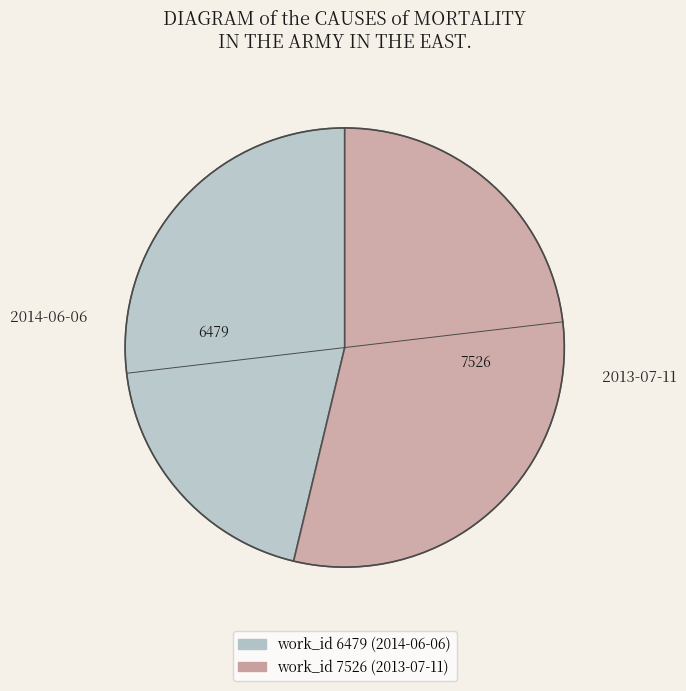

Rank the categories by value from lowest to highest.

2014-06-06, 2013-07-11